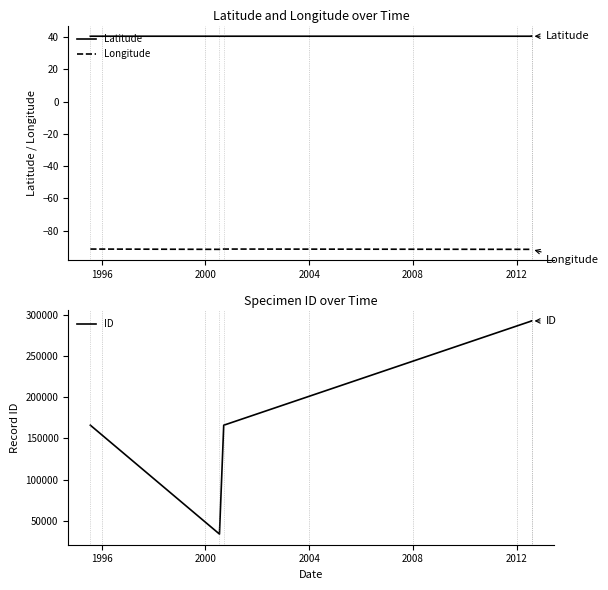

Is it true that Longitude equals -91.7 at 1996?

True